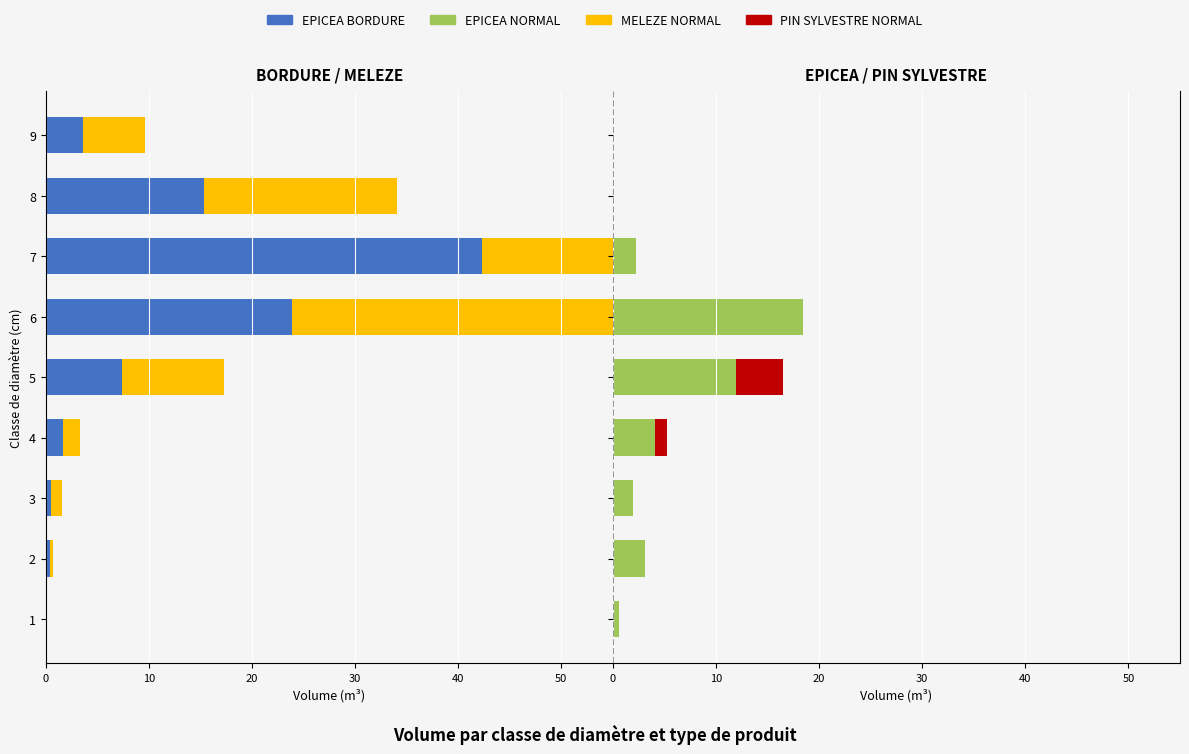

Which series has the widest spread of values?

NORMAL_MELEZE